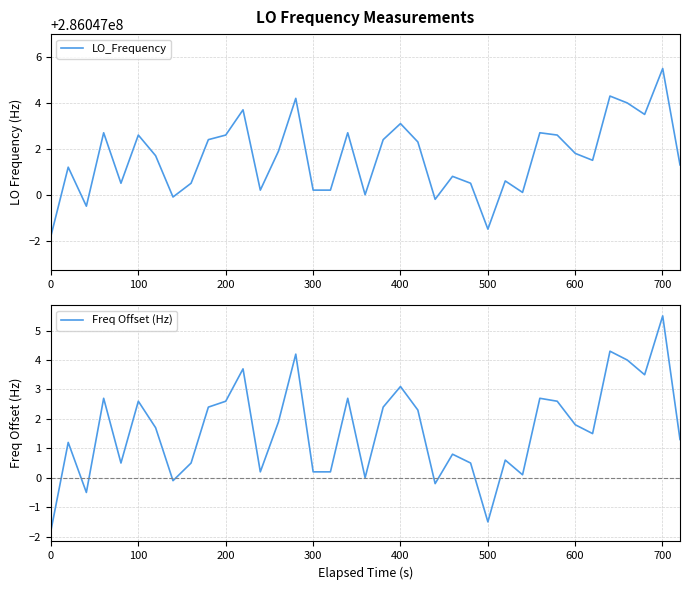

What are all the series names shown in the legend?

LO_Frequency, Freq Offset (Hz)